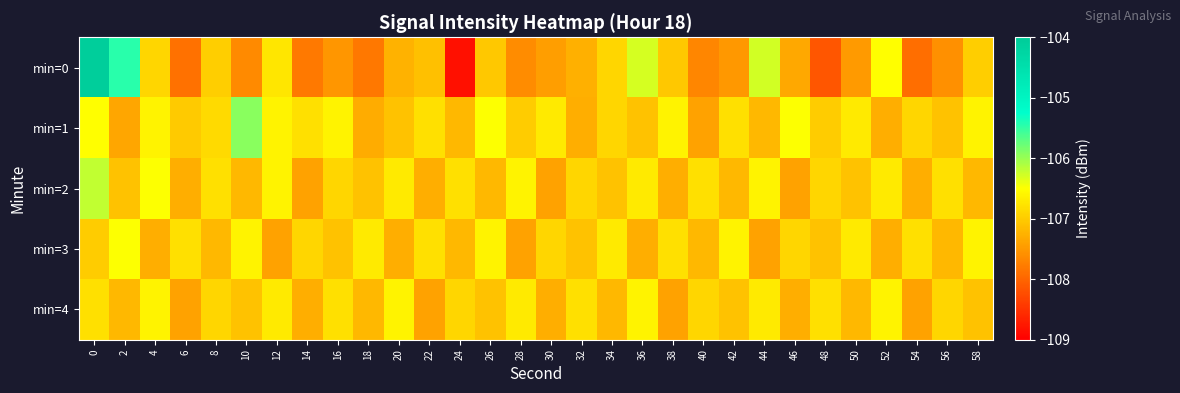

List the series in order of their peak value, lowest first.

min=4, min=3, min=2, min=1, min=0